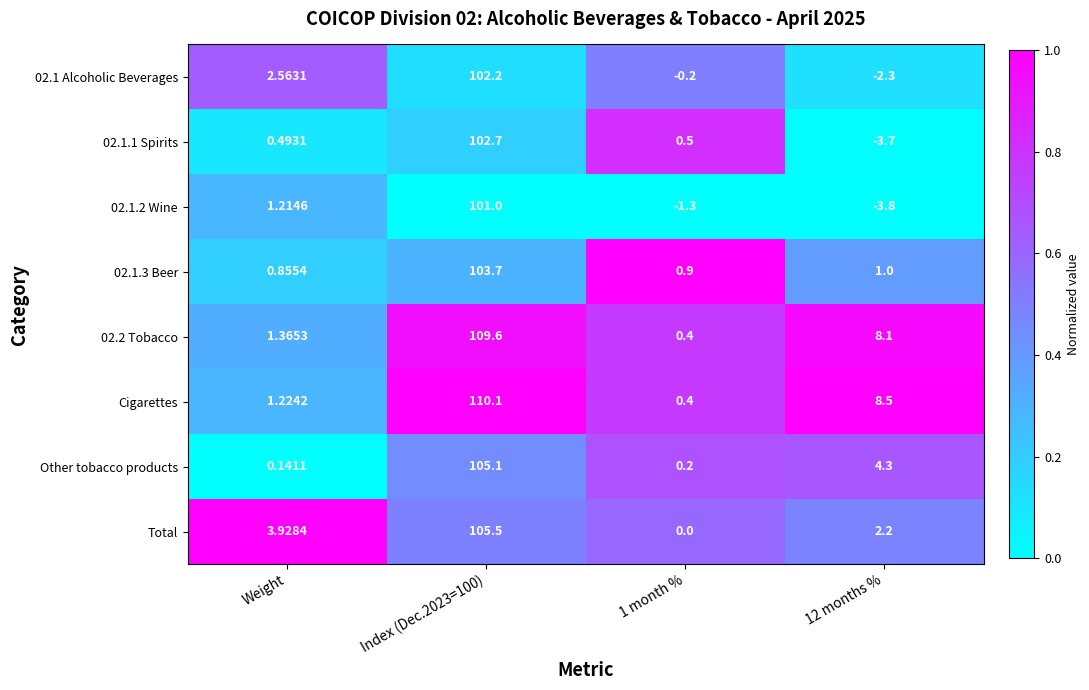

At which category does the chart reach its peak across all series?

Index (Dec.2023=100)